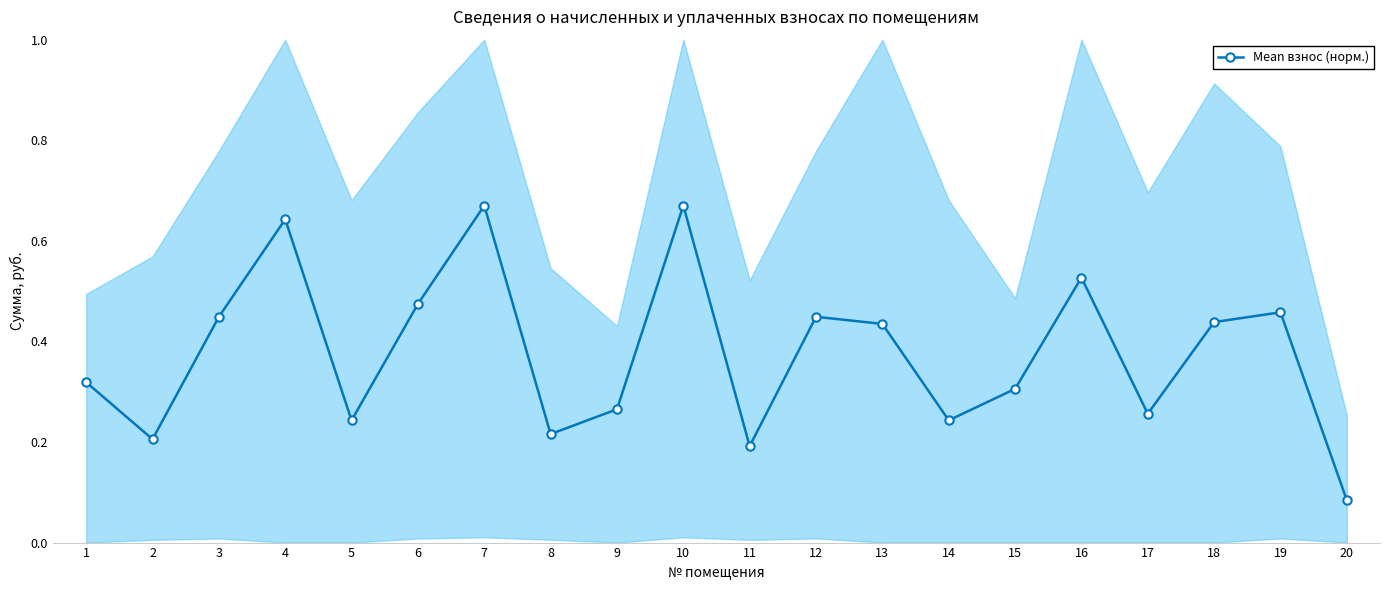

How many lines are shown in the chart?

1